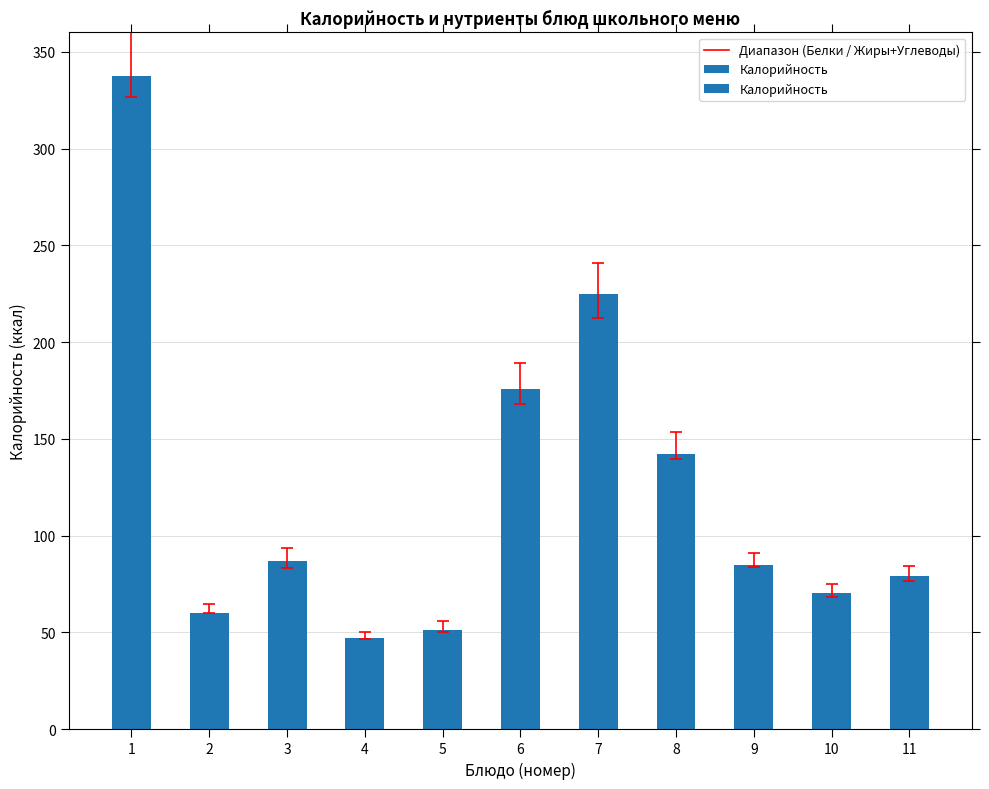

Reading left to right, transcribe all the data shown in this chart.

337.6	60.0	86.7	47.0	51.4	175.6	224.9	142.3	84.8	70.5	79.2